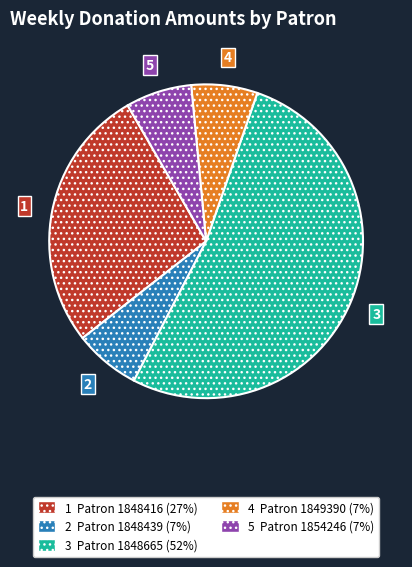

Does any single category account for the majority?

Yes